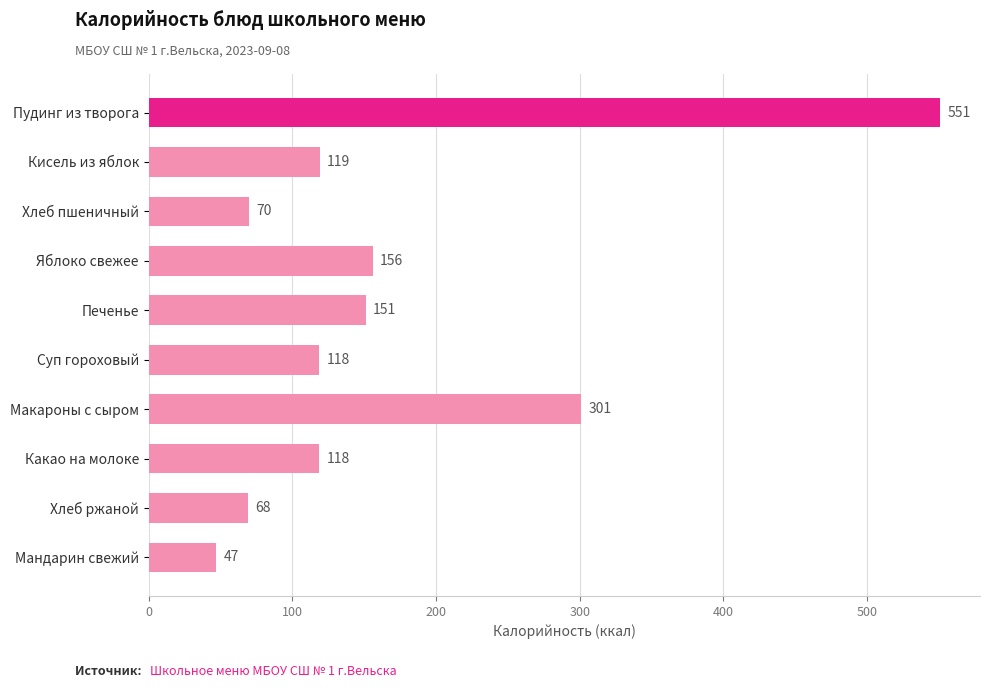

What is the label of the 6th bar from the bottom?

Печенье